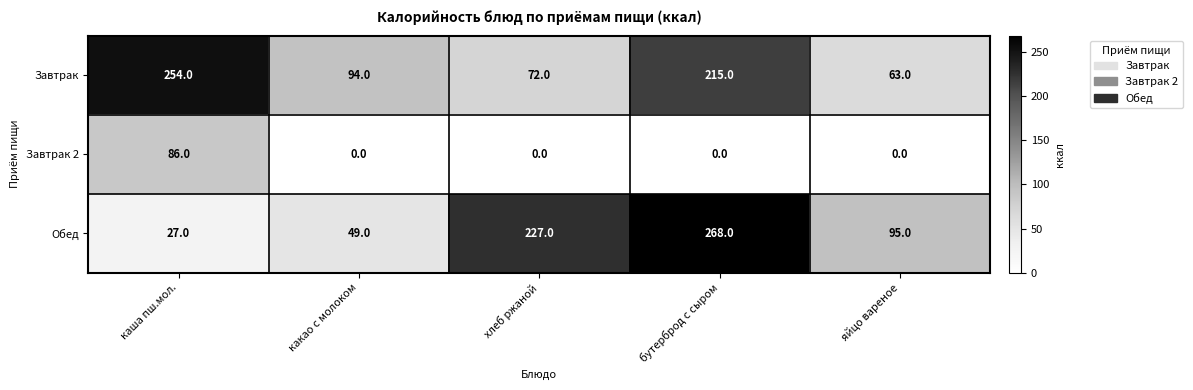

At which category is the sum across all series the highest?

бутерброд с сыром